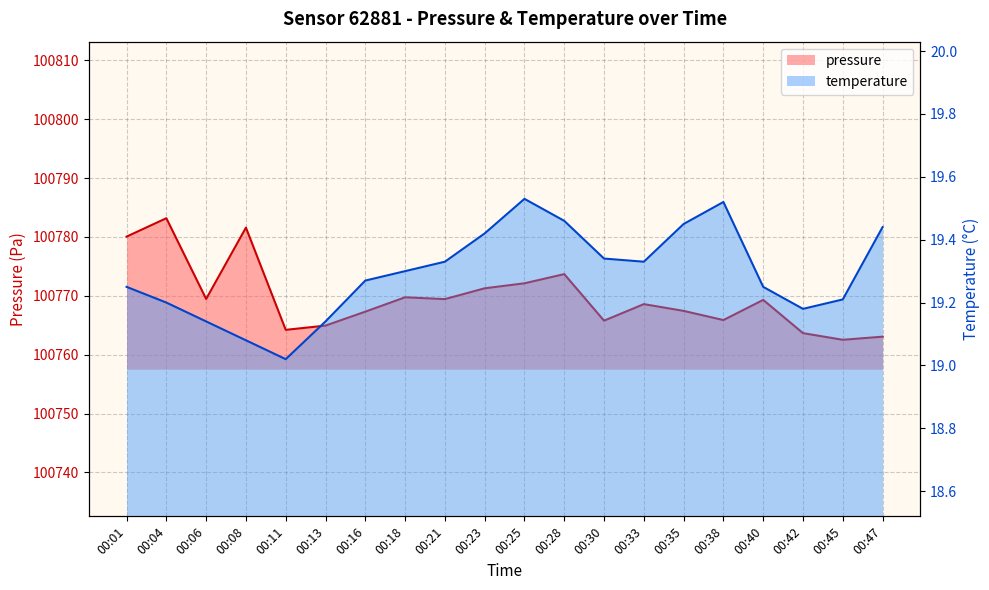

Reading right to left, what are all the values shown in this chart?

pressure: 100763.1	100762.5	100763.7	100769.3	100765.9	100767.4	100768.6	100765.8	100773.7	100772.1	100771.3	100769.4	100769.8	100767.3	100764.9	100764.2	100781.6	100769.5	100783.2	100780.1
temperature: 19.4	19.2	19.2	19.2	19.5	19.4	19.3	19.3	19.5	19.5	19.4	19.3	19.3	19.3	19.1	19.0	19.1	19.1	19.2	19.2